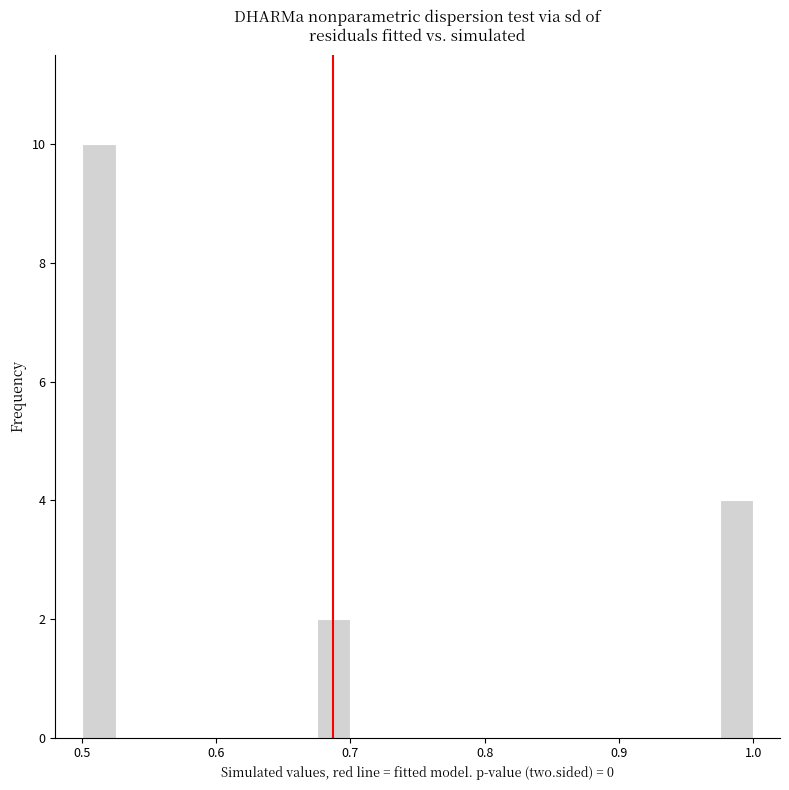

Around what value on the x-axis is the tallest bar? Give the approximate position of its centre, as read against the axis.

0.51